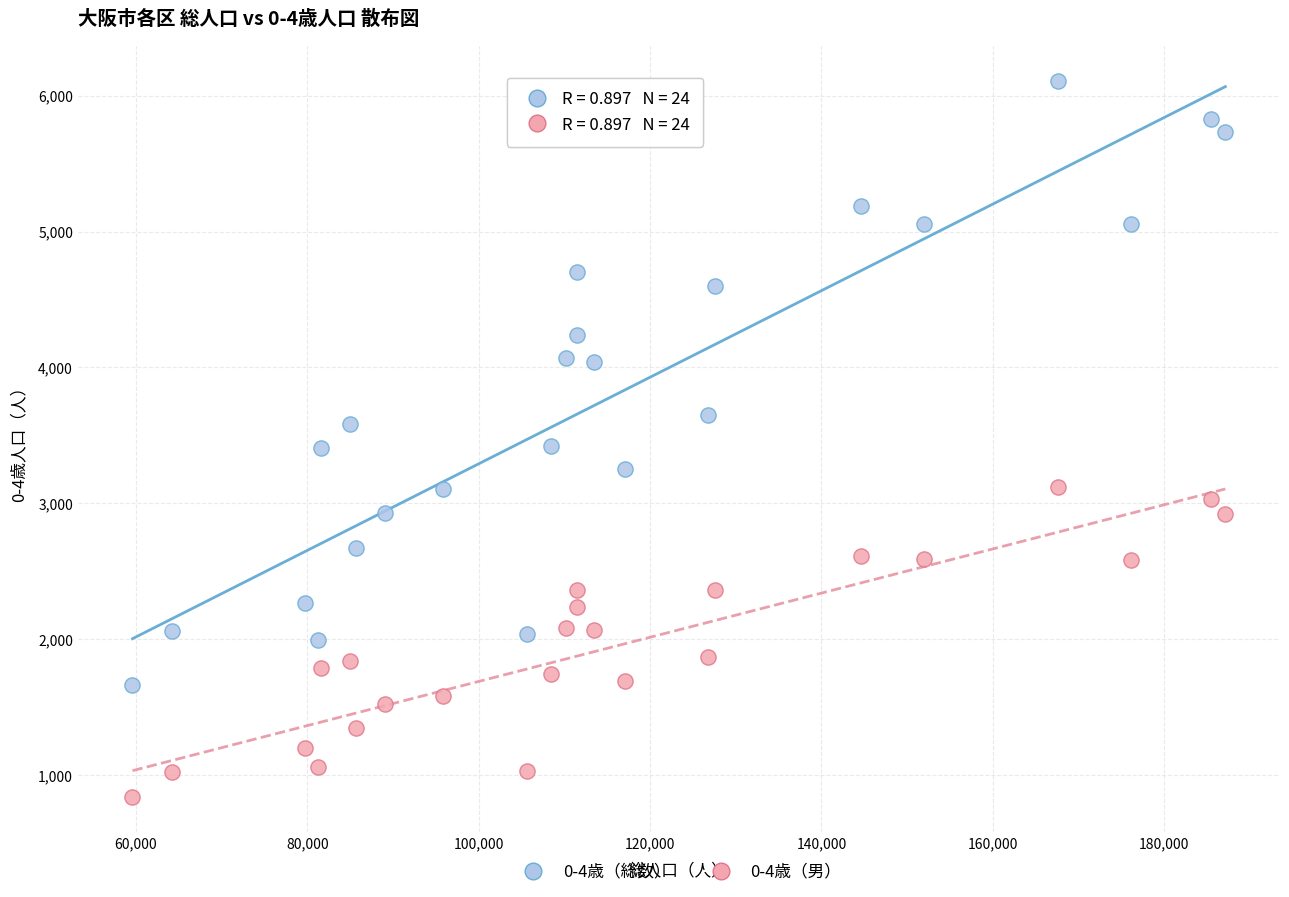

Across all data points, what is the range of X values (max minus min)?

127529